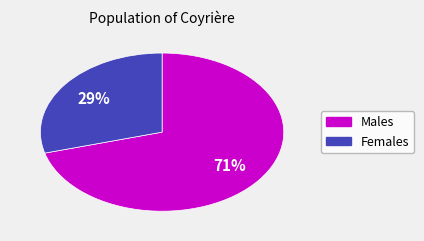

To the nearest percent, what is the average slice percentage?

50%